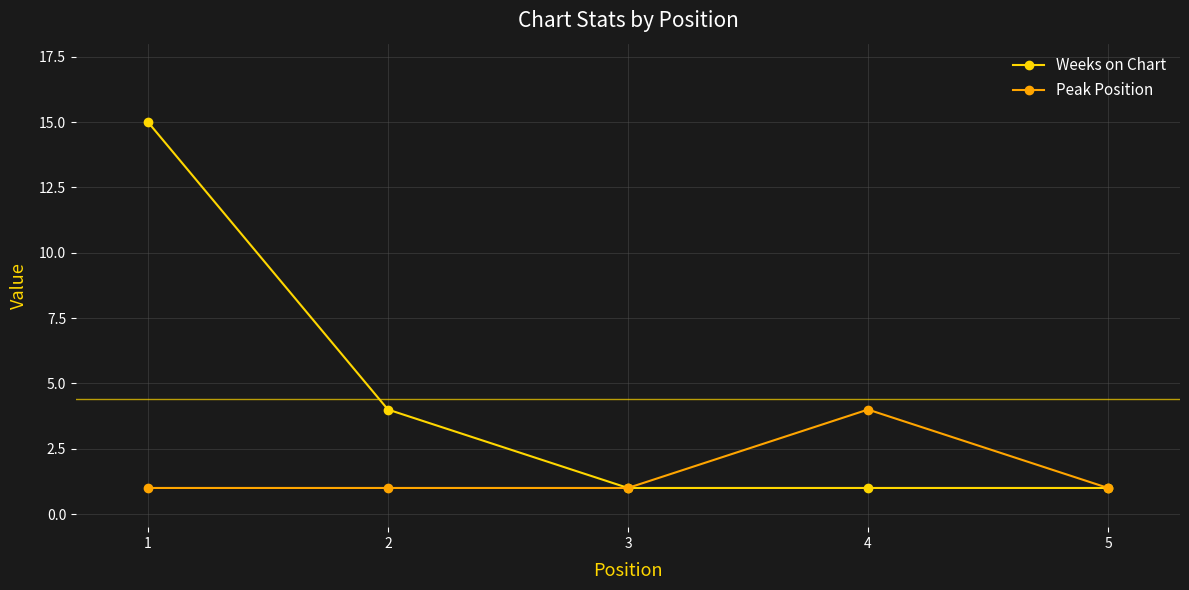

True or false: Weeks on Chart has more than 1 points higher than both neighbors.

False